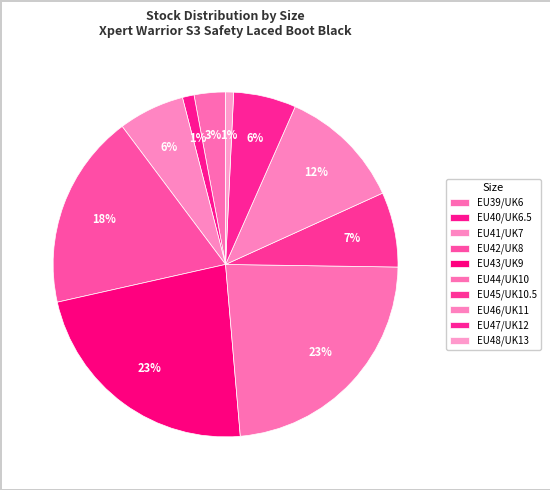

How much of the chart is everything except EU39/UK6?

97.1%